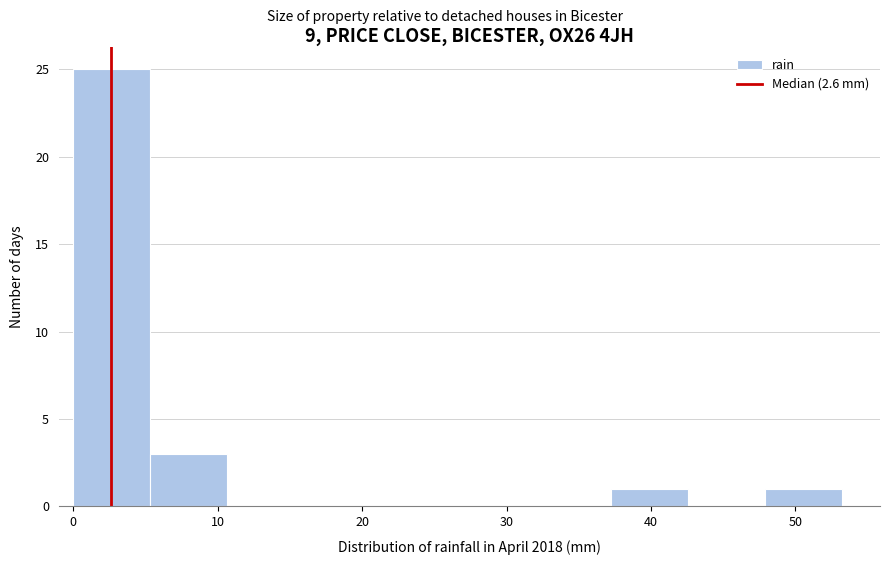

Reading left to right, list every bar in this chart as the range it spans on the x-axis followed by its height. Neither the bar edges nor the heights are printed on the chart, so give them approximately, as read against the axes.

0 to 5: 25
5 to 11: 3
11 to 16: 0
16 to 21: 0
21 to 27: 0
27 to 32: 0
32 to 37: 0
37 to 43: 1
43 to 48: 0
48 to 53: 1